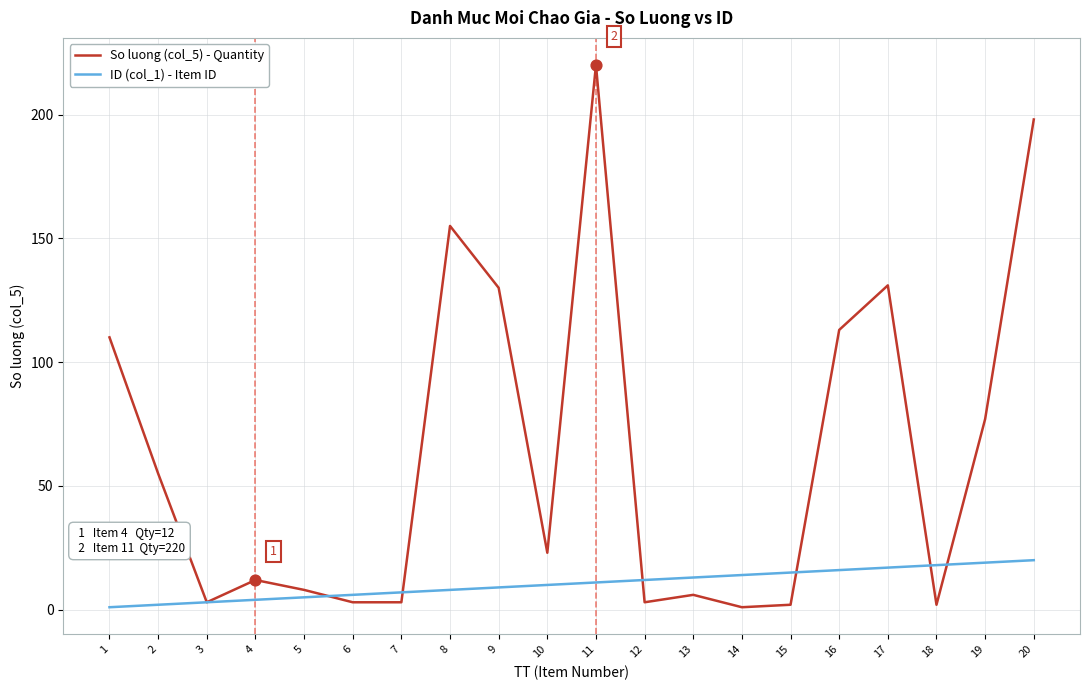

Which series has the widest spread of values?

So luong (col_5) - Quantity